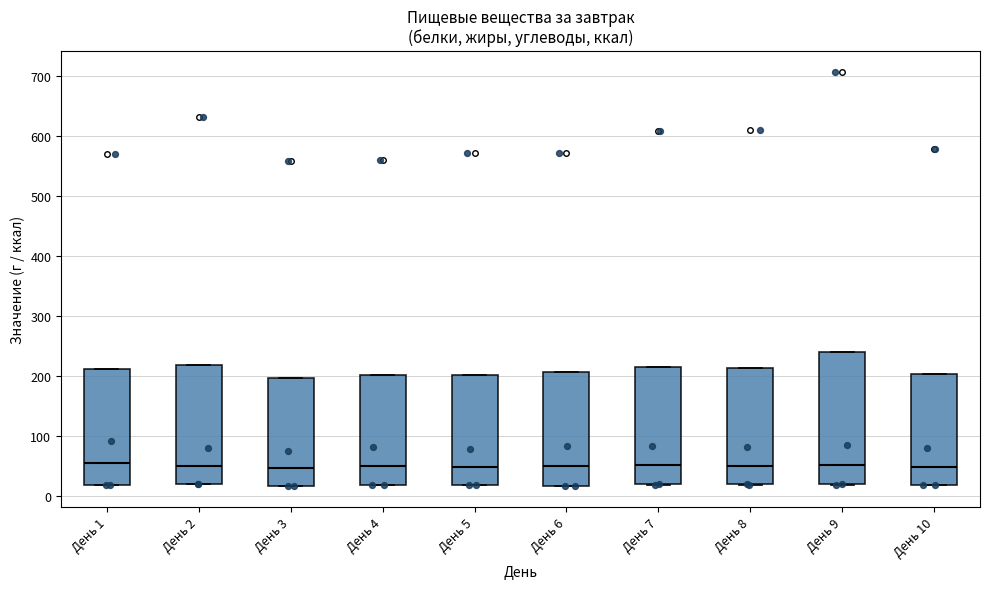

Reading left to right, read every box against the y-axis: the position of its median line, the range the box covers, and the ends of its whiskers. The values are not printed on the chart, so give them approximately, as read against the axis.

День 1: median 60, box 20 to 210, whiskers 20 to 210
День 2: median 50, box 20 to 220, whiskers 20 to 220
День 3: median 50, box 20 to 200, whiskers 20 to 200
День 4: median 50, box 20 to 200, whiskers 20 to 200
День 5: median 50, box 20 to 200, whiskers 20 to 200
День 6: median 50, box 20 to 210, whiskers 20 to 210
День 7: median 50, box 20 to 220, whiskers 20 to 220
День 8: median 50, box 20 to 210, whiskers 20 to 210
День 9: median 50, box 20 to 240, whiskers 20 to 240
День 10: median 50, box 20 to 200, whiskers 20 to 200